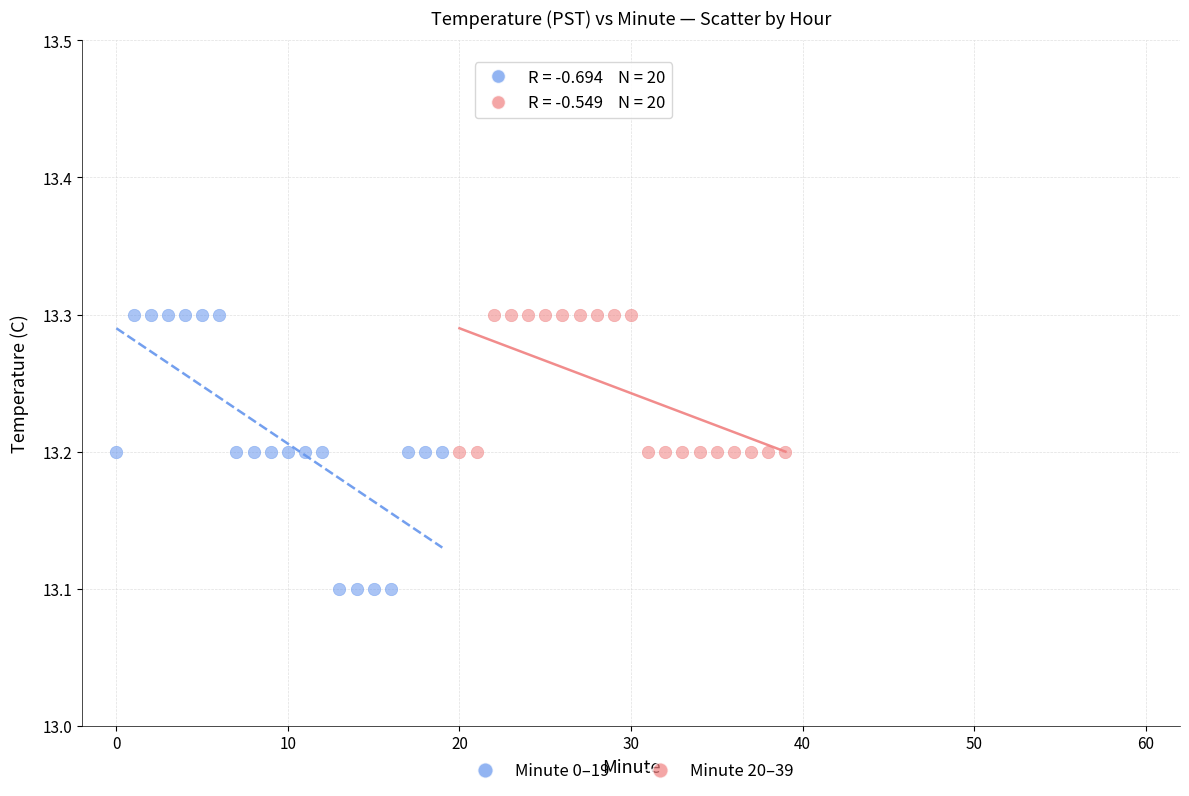

Which series contains the lowest Y value?

Minute 0–19